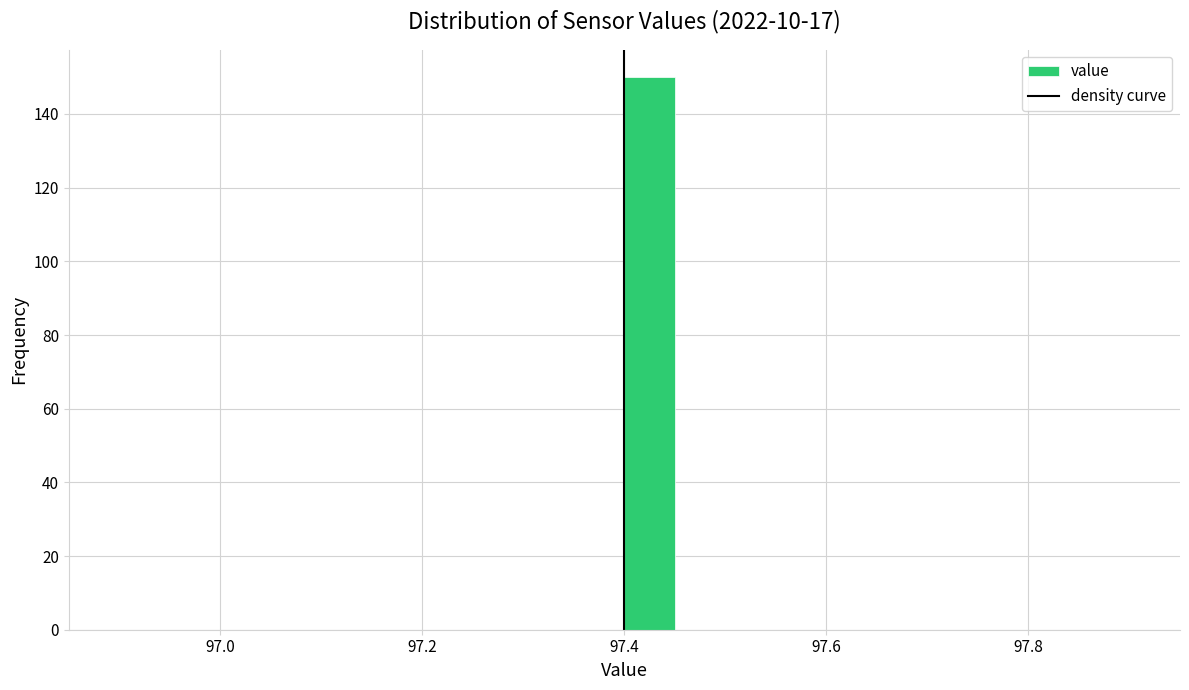

Read against the x-axis, roughly where is the centre of the tallest bar?

97.42